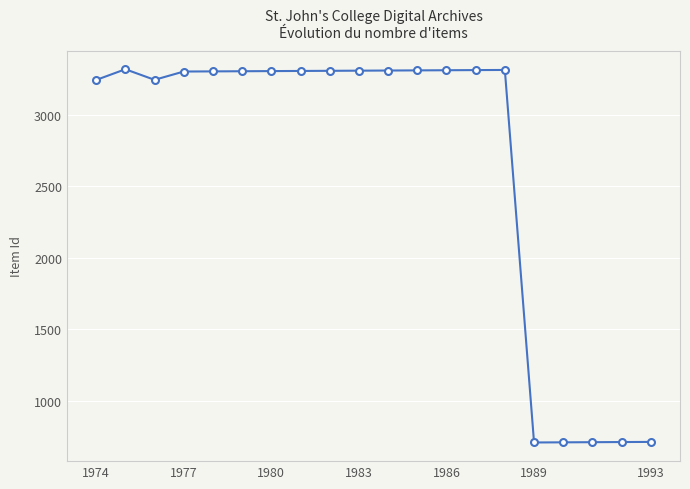

Does the chart have visible grid lines?

Yes